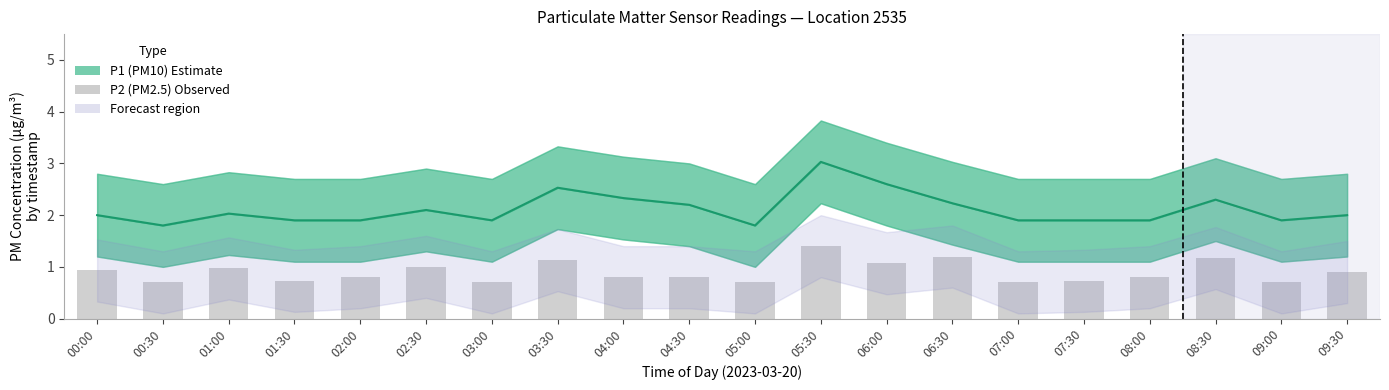

What is the difference between the maximum and minimum values in the P1 (PM10) Estimate series?

1.2